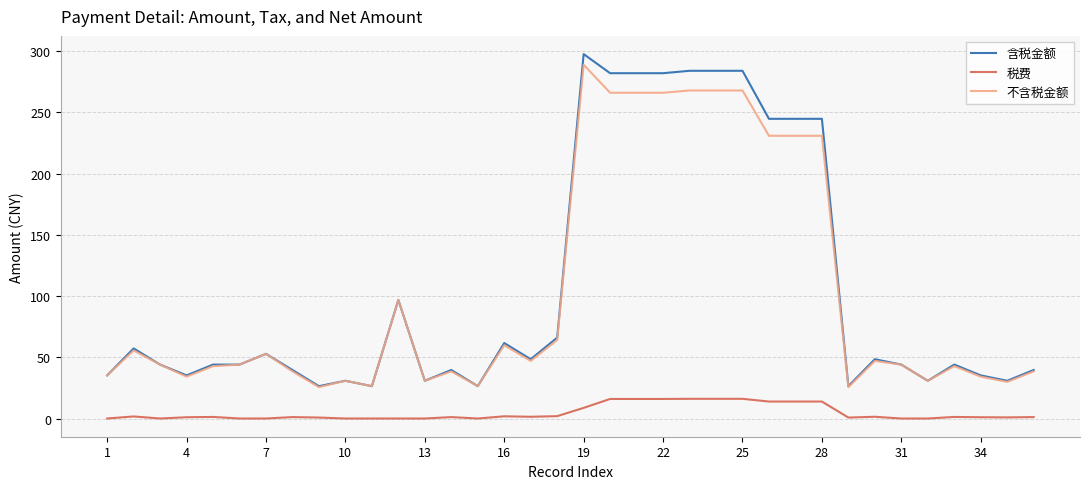

True or false: 税费 and 含税金额 intersect in this chart.

False